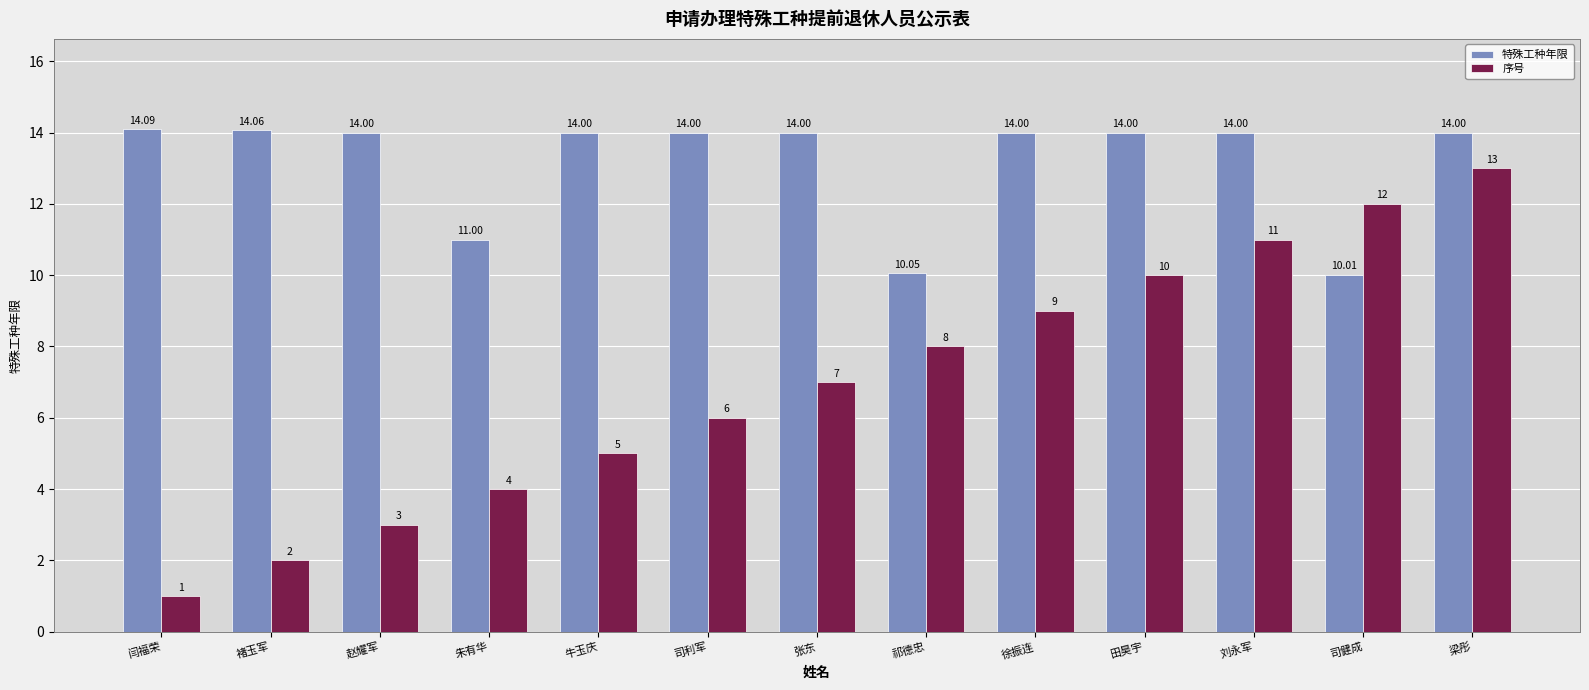

Which series has the largest total across all categories?

特殊工种年限